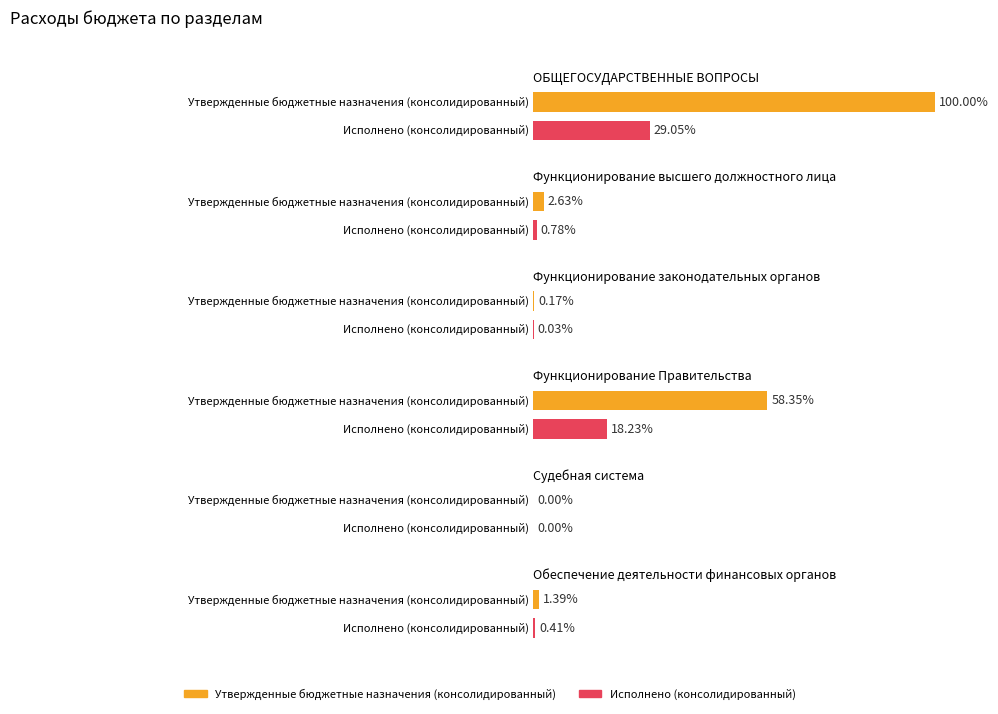

Which category has the highest value across all series?

ОБЩЕГОСУДАРСТВЕННЫЕ ВОПРОСЫ